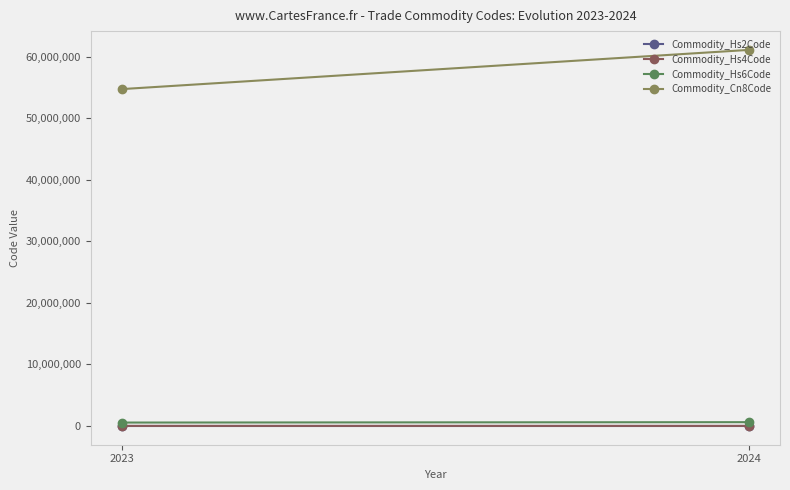

Is it true that Commodity_Cn8Code equals 61124910.0 at 2024?

True